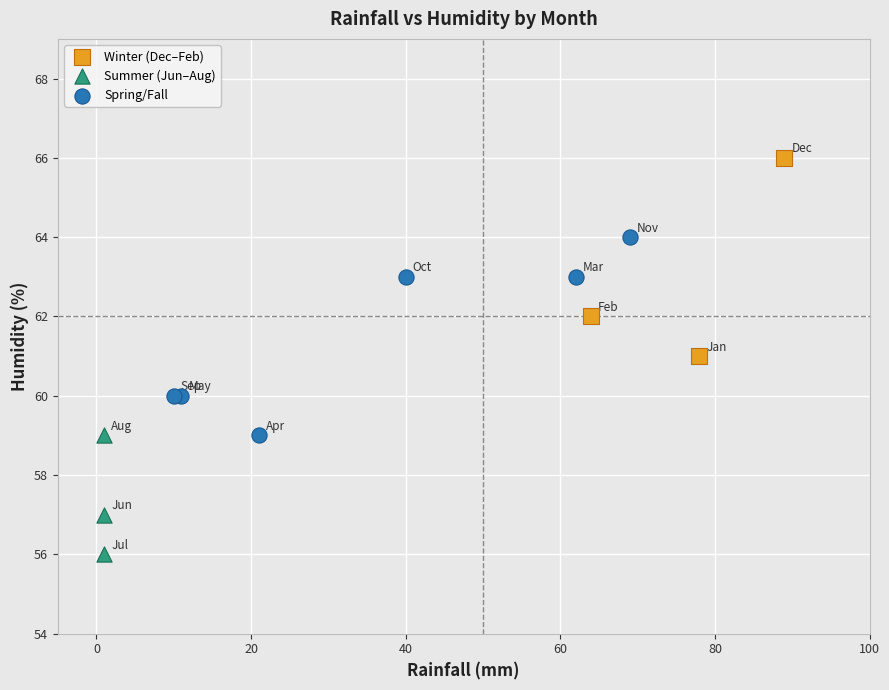

Which series reaches the minimum Y coordinate?

Summer (Jun–Aug)